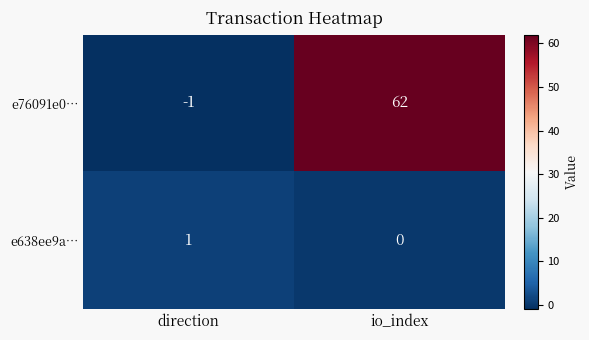

The e638ee9a… series shows 0 at io_index. True or false?

True